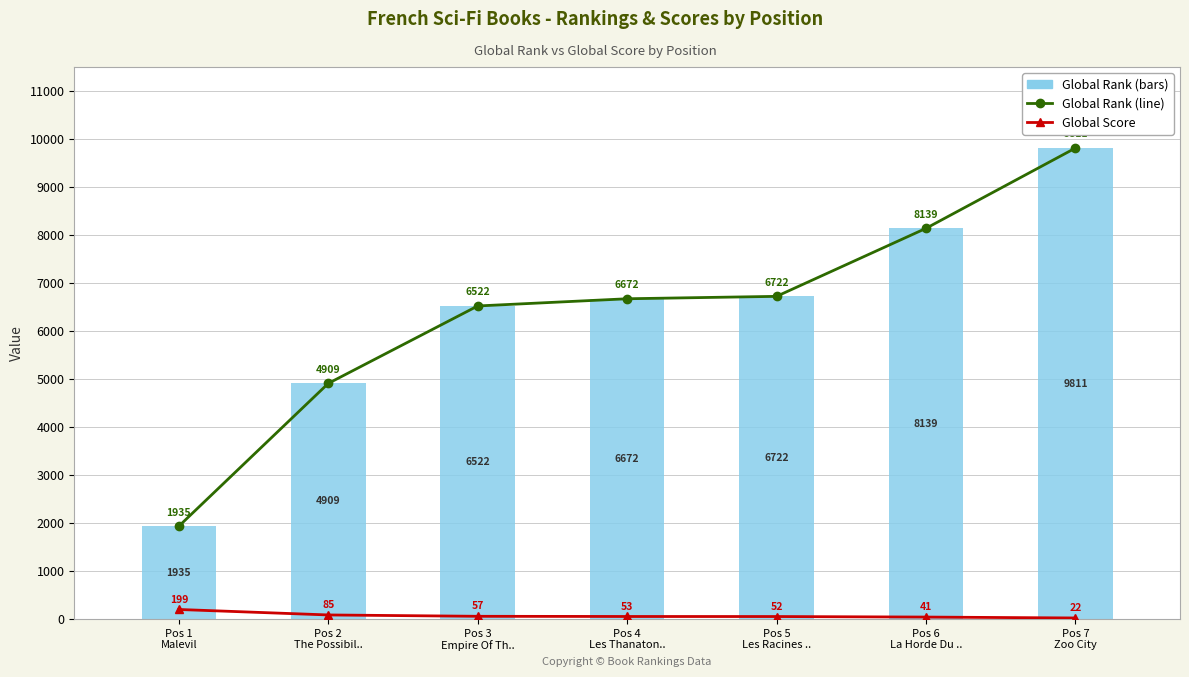

Reading left to right, what are all the values shown in this chart?

Global Rank (line): Pos 1
Malevil=1935	Pos 2
The Possibil..=4909	Pos 3
Empire Of Th..=6522	Pos 4
Les Thanaton..=6672	Pos 5
Les Racines ..=6722	Pos 6
La Horde Du ..=8139	Pos 7
Zoo City=9811
Global Score: Pos 1
Malevil=199	Pos 2
The Possibil..=85	Pos 3
Empire Of Th..=57	Pos 4
Les Thanaton..=53	Pos 5
Les Racines ..=52	Pos 6
La Horde Du ..=41	Pos 7
Zoo City=22
Global Rank: Pos 1
Malevil=1935	Pos 2
The Possibil..=4909	Pos 3
Empire Of Th..=6522	Pos 4
Les Thanaton..=6672	Pos 5
Les Racines ..=6722	Pos 6
La Horde Du ..=8139	Pos 7
Zoo City=9811